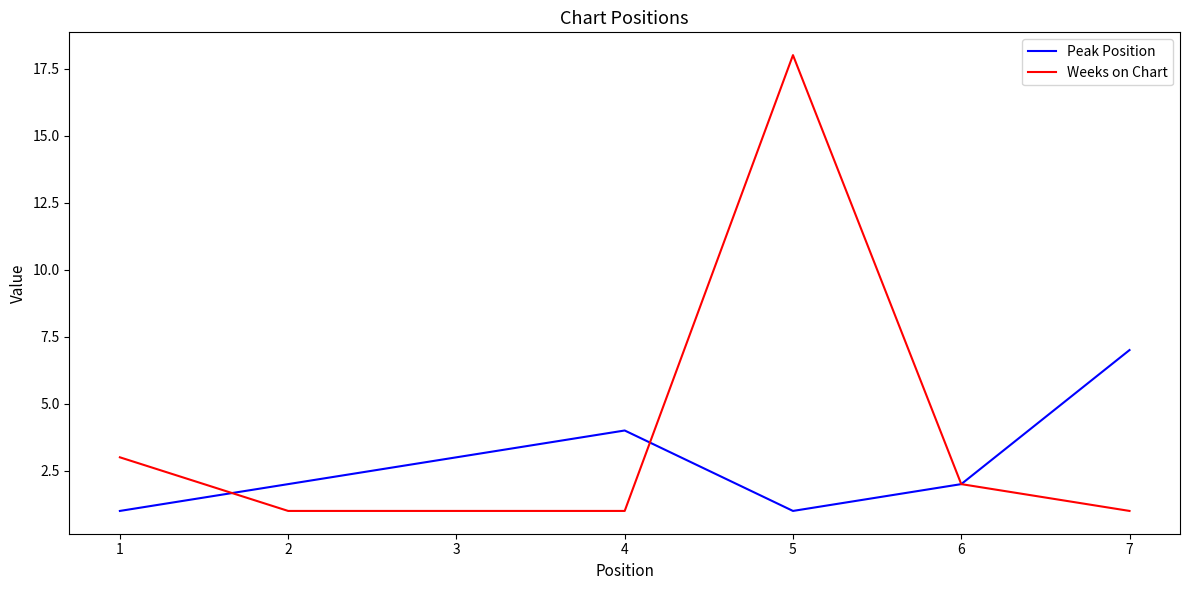

Where is Weeks on Chart nearest to the value 9?

1